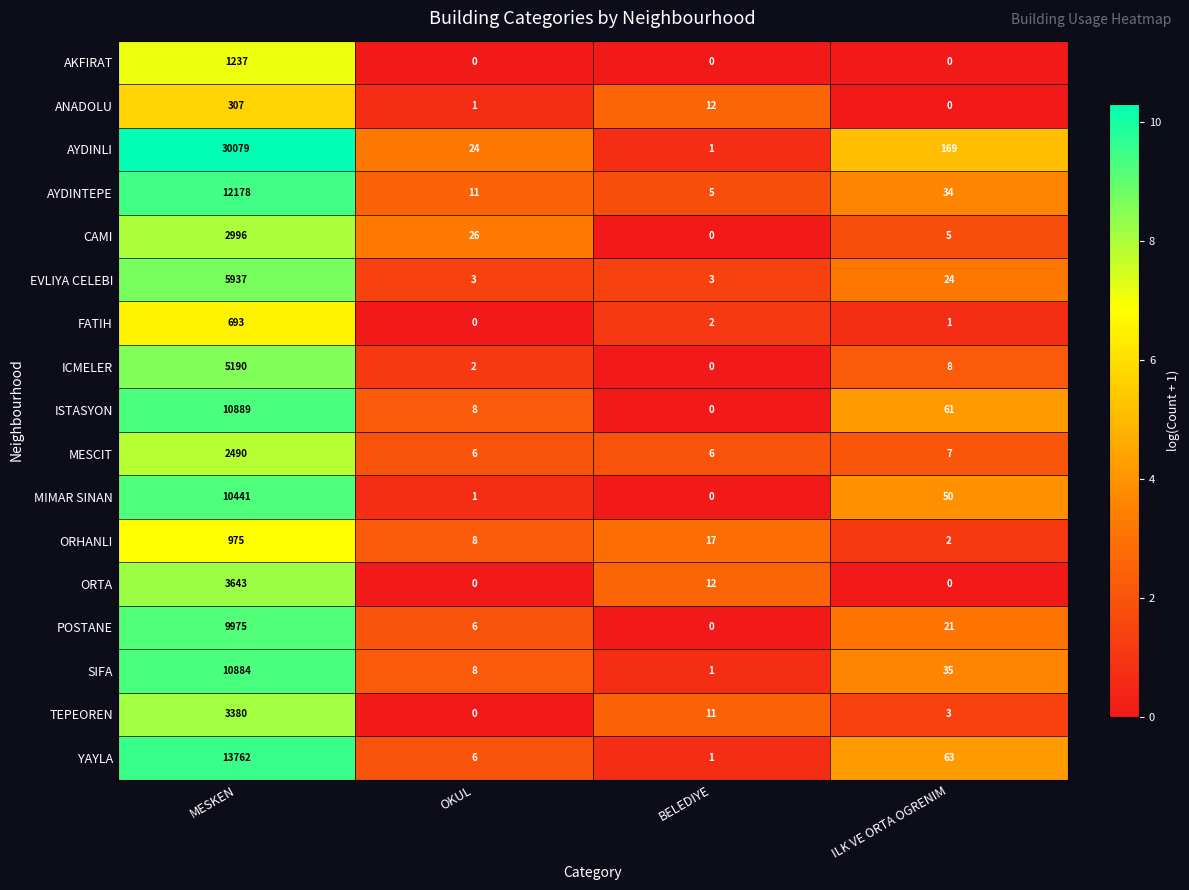

Which series has the widest spread of values?

AYDINLI